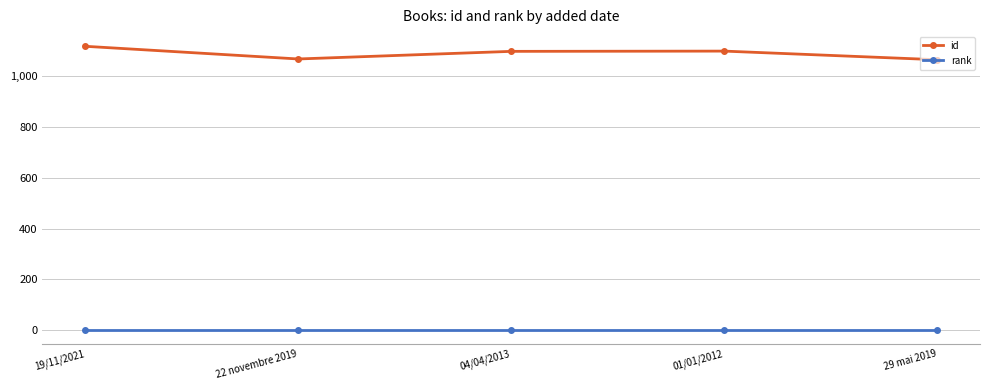

What is the maximum value shown in the chart?

1118